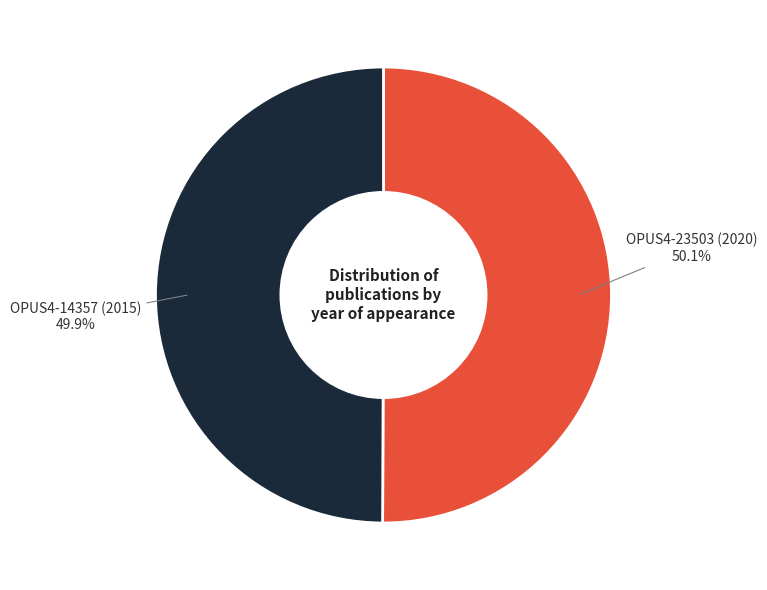

Does any single category account for the majority?

Yes